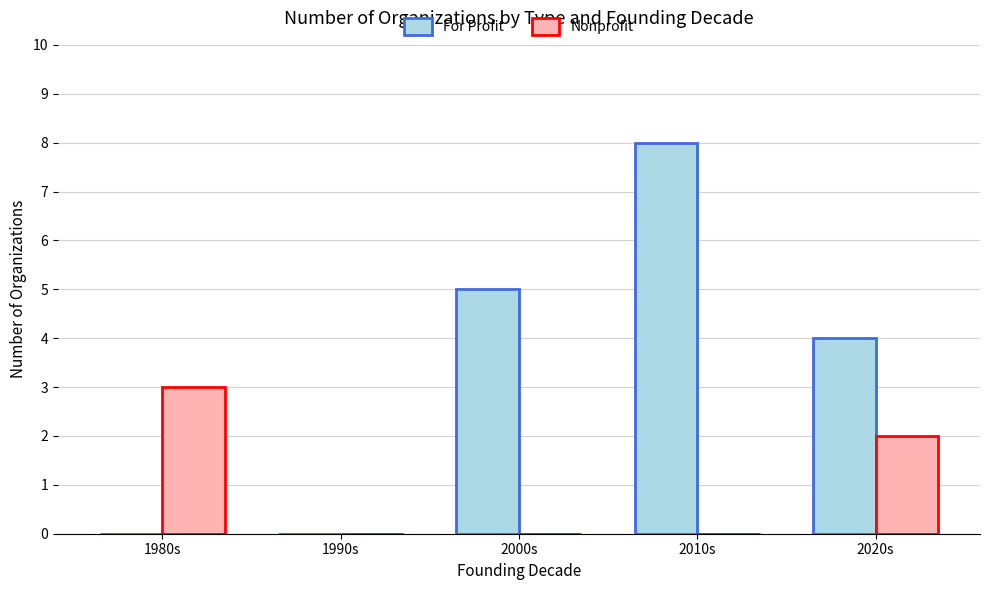

What is the highest value of the Nonprofit series?

3